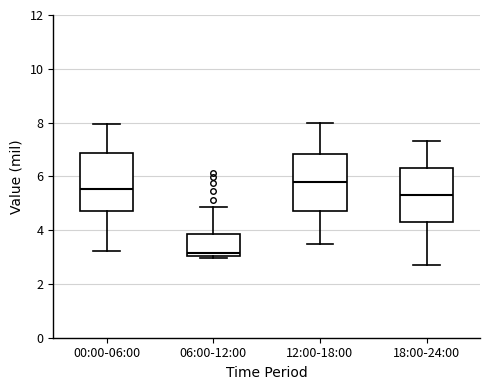

Reading left to right, transcribe this box plot: for each box, give where its median line is, the range the box spans, and where its two whiskers end, as read against the y-axis. The values are not printed on the chart, so give them approximately, as read against the axis.

00:00-06:00: median 5.6, box 4.8 to 6.8, whiskers 3.2 to 8.0
06:00-12:00: median 3.2, box 3.0 to 3.8, whiskers 3.0 (just below the box's lower edge) to 4.8
12:00-18:00: median 5.8, box 4.8 to 6.8, whiskers 3.6 to 8.0
18:00-24:00: median 5.4, box 4.4 to 6.4, whiskers 2.8 to 7.4